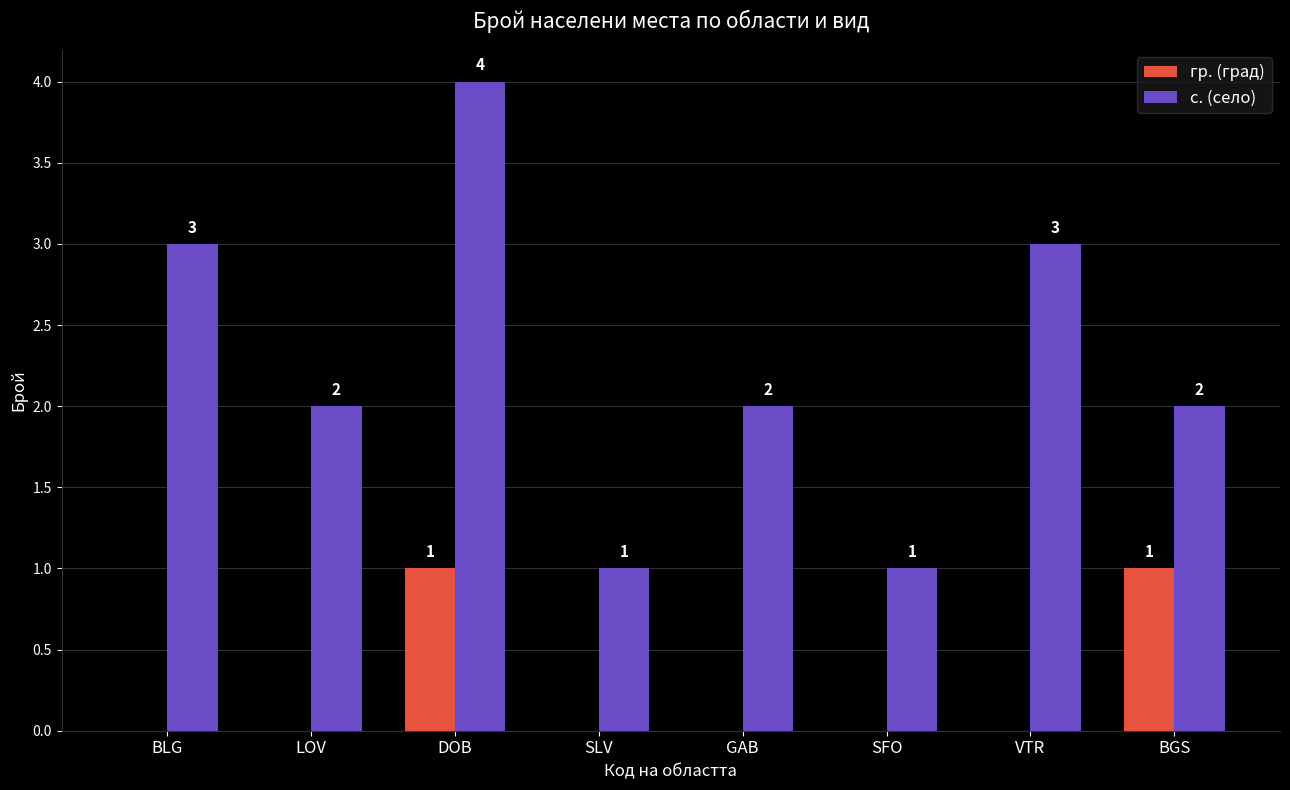

Between LOV and VTR, which series saw the biggest shift?

с. (село)